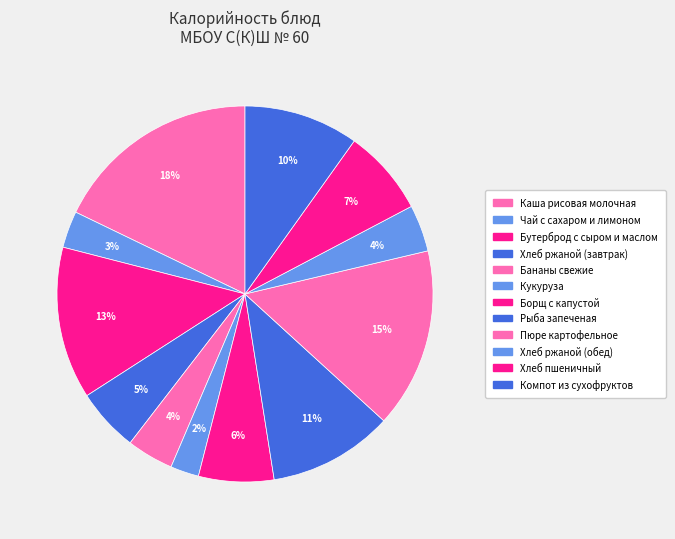

How many slices are in this pie chart?

12